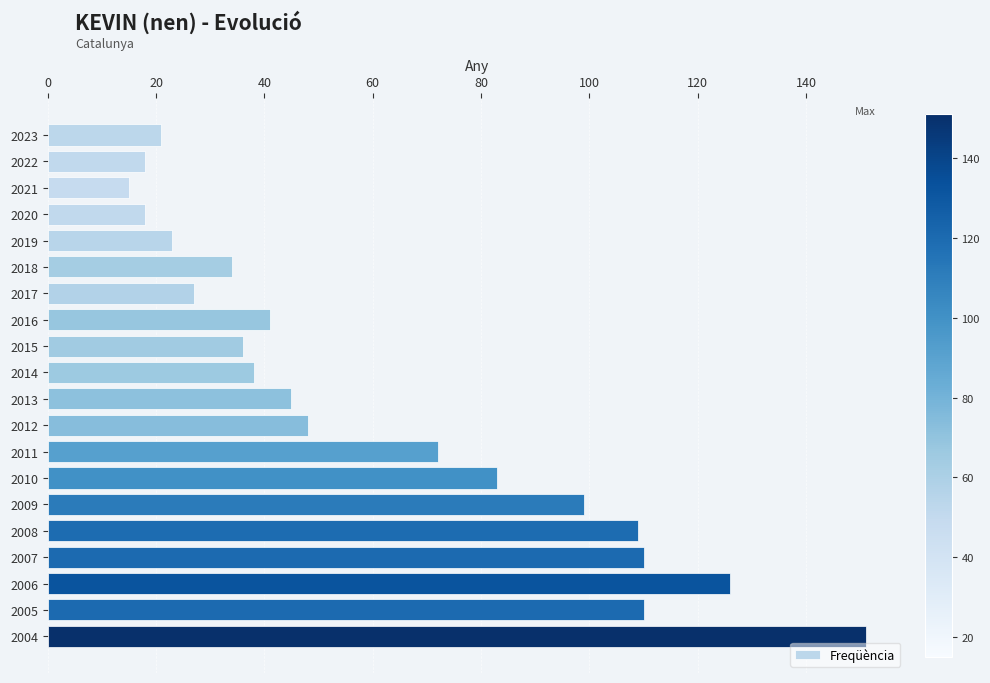

What is the change in value from 2010 to 2004?

+68